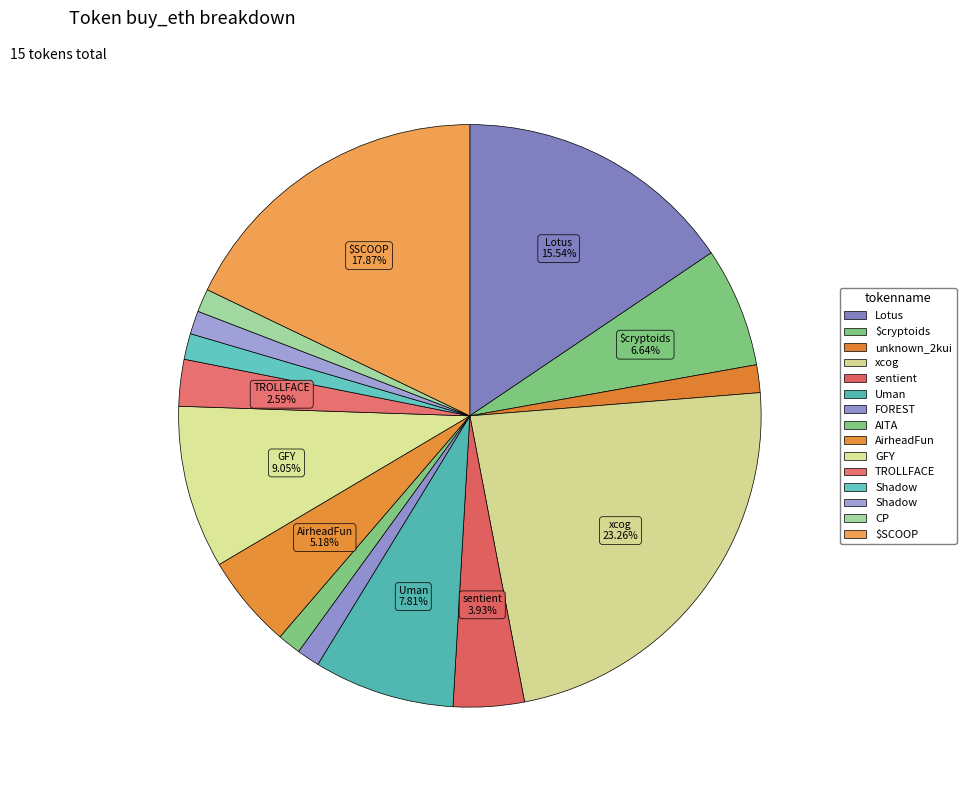

Which slice is the smallest?

FOREST